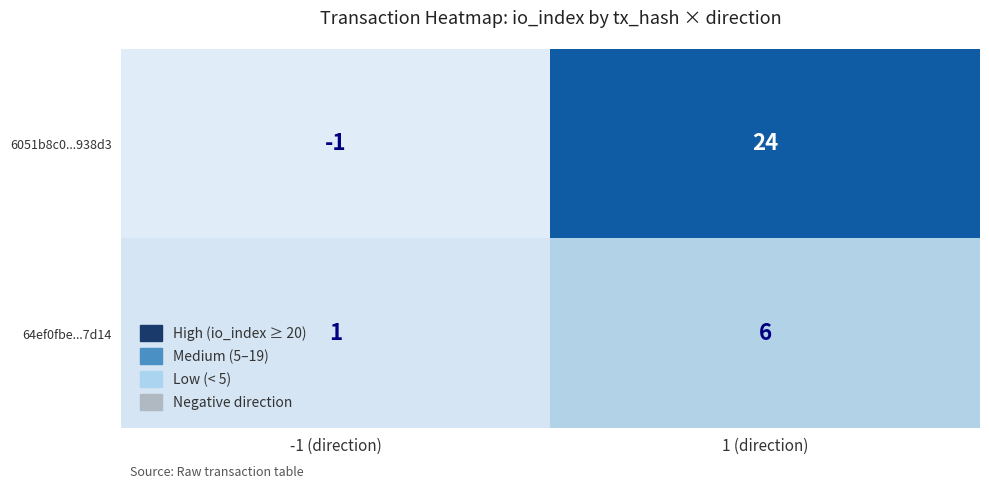

Which label corresponds to the largest value in the chart?

1 (direction)